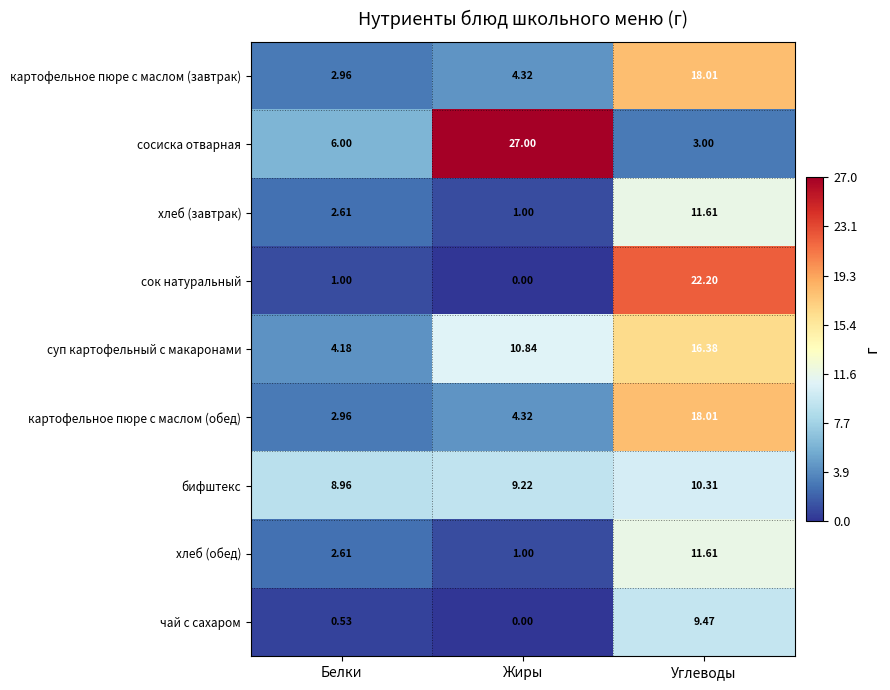

At how many categories does at least one series exceed 22?

2